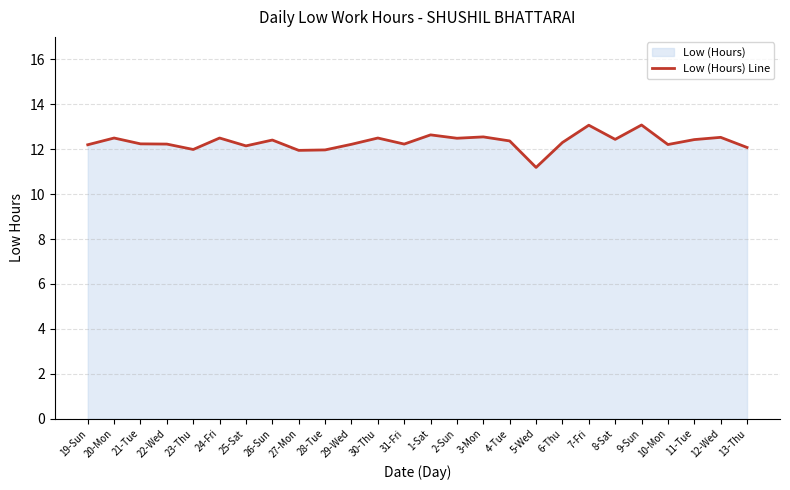

What is the difference between the maximum and minimum values?

1.9